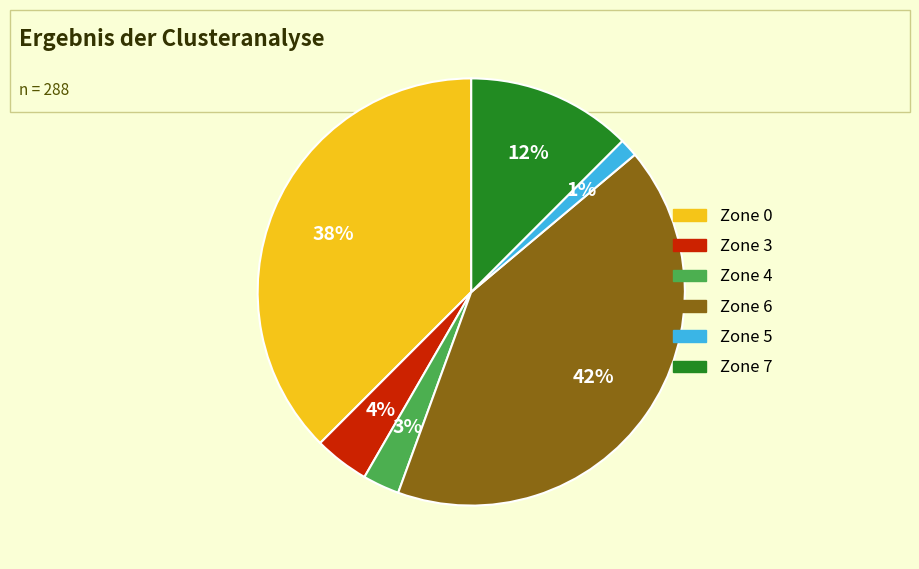

To the nearest percent, what is the average slice percentage?

17%